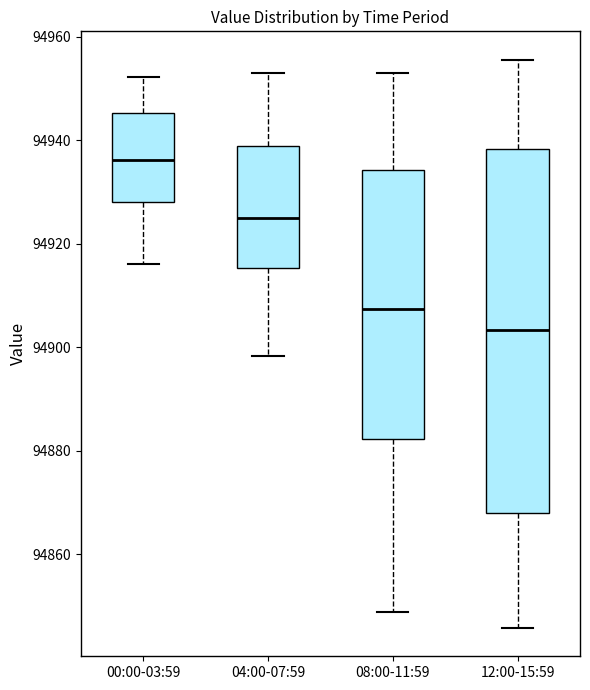

Which box's median line is the highest?

00:00-03:59